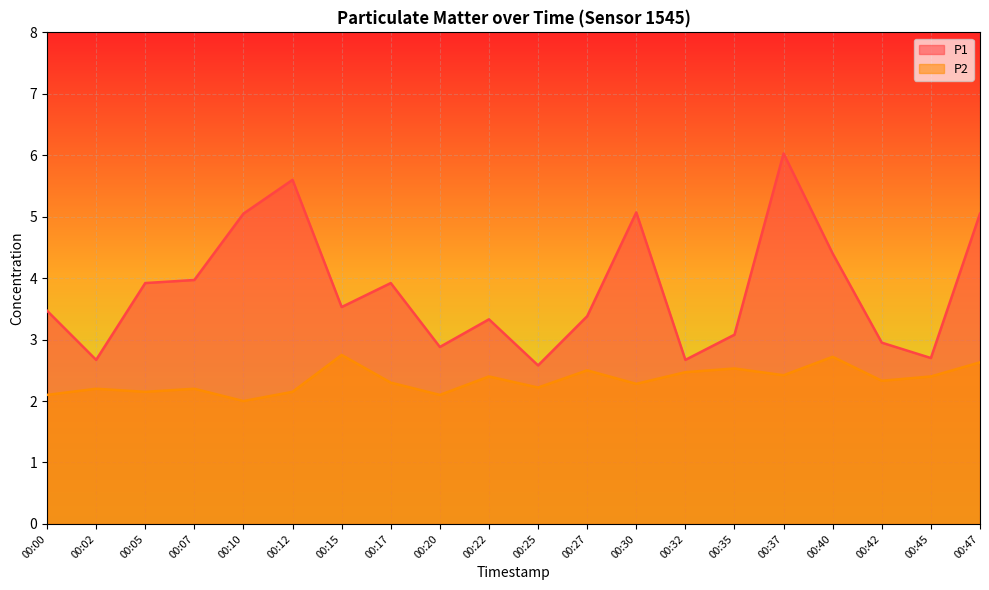

What is the average value of the P2 series?

2.3